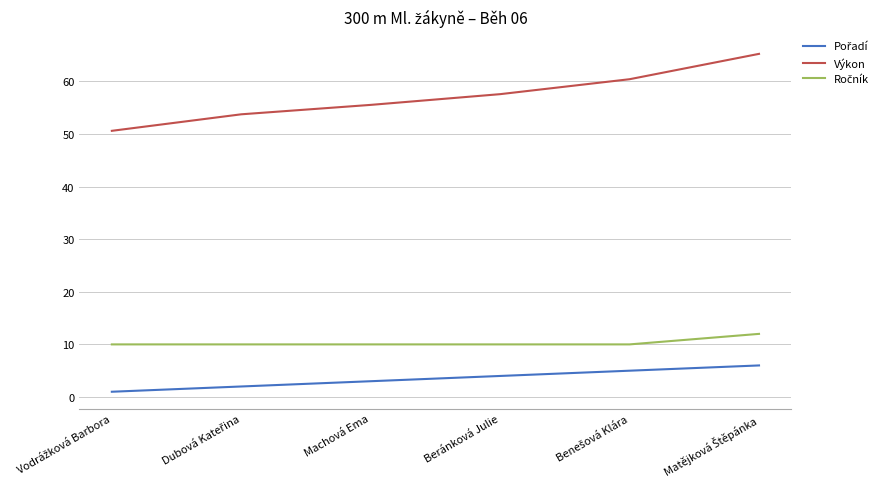

Which series has the widest spread of values?

Výkon